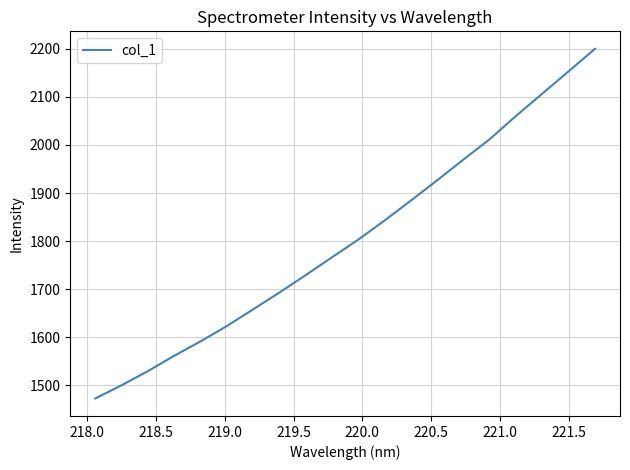

What is the smallest value displayed?

1472.8